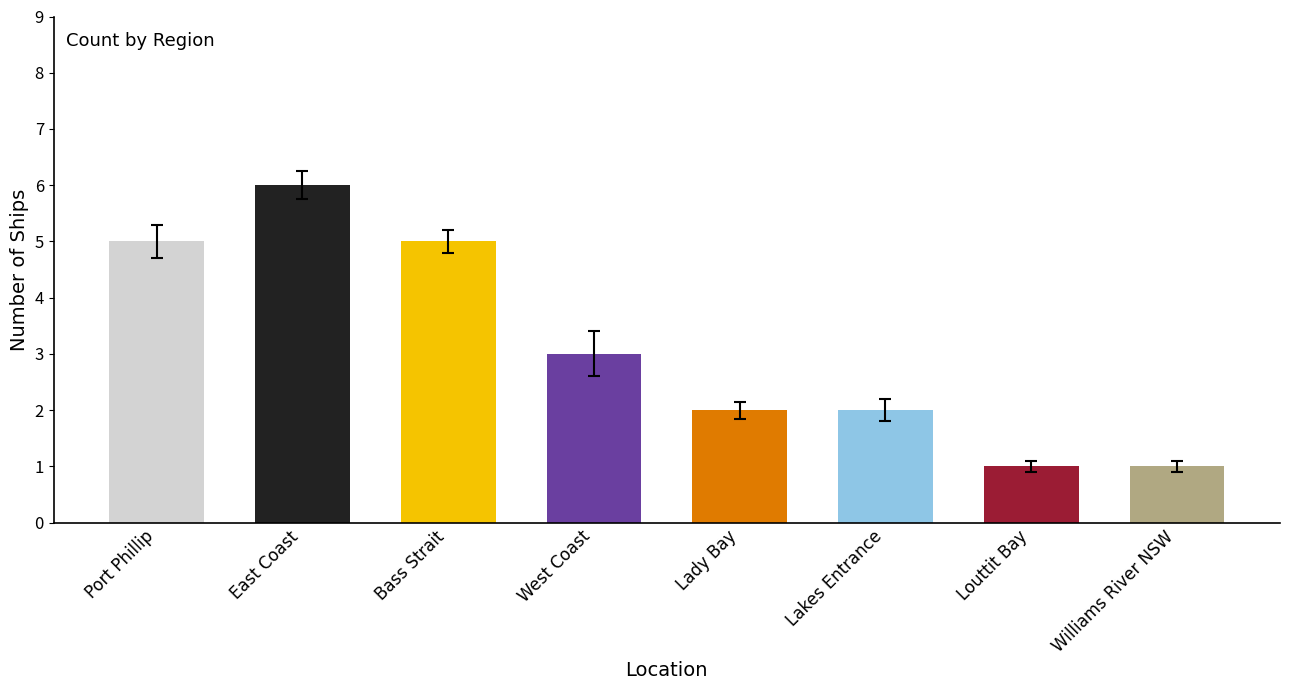

The chart shows a value of 1 at Louttit Bay. True or false?

True